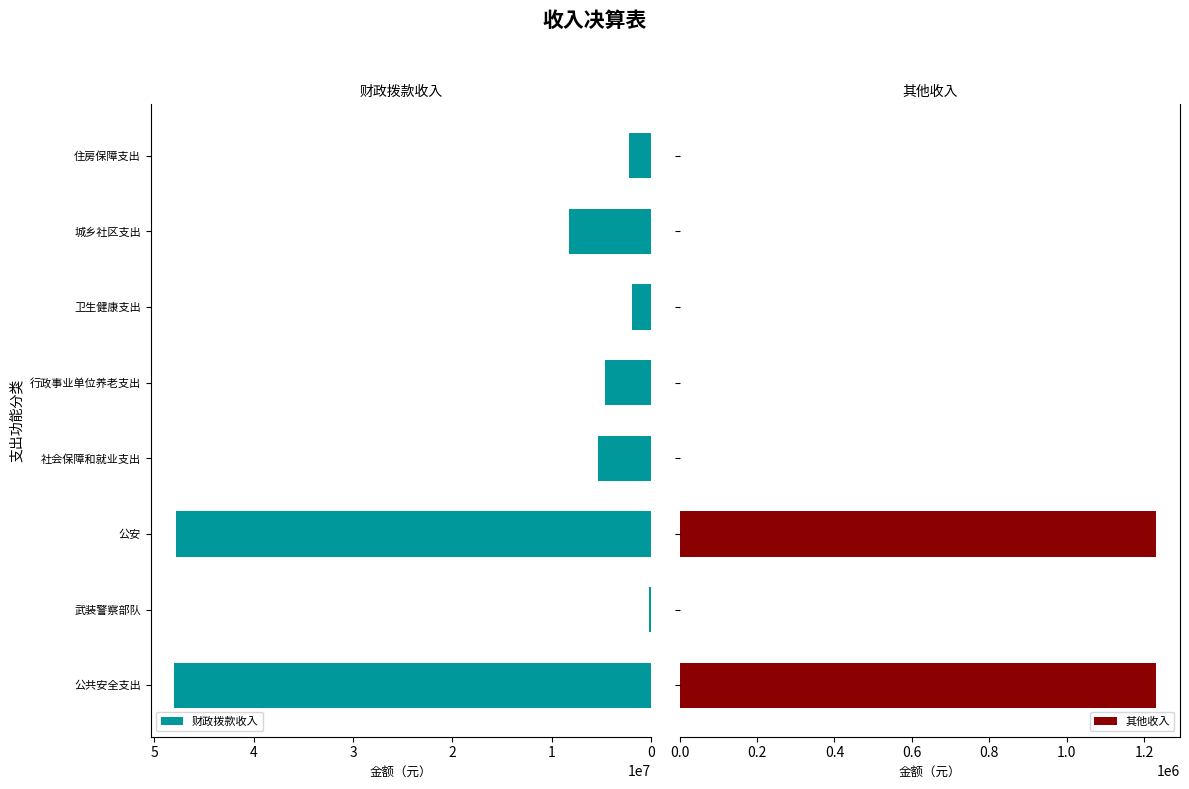

The value of 财政拨款收入 at 公安 is 47777129.8. True or false?

True